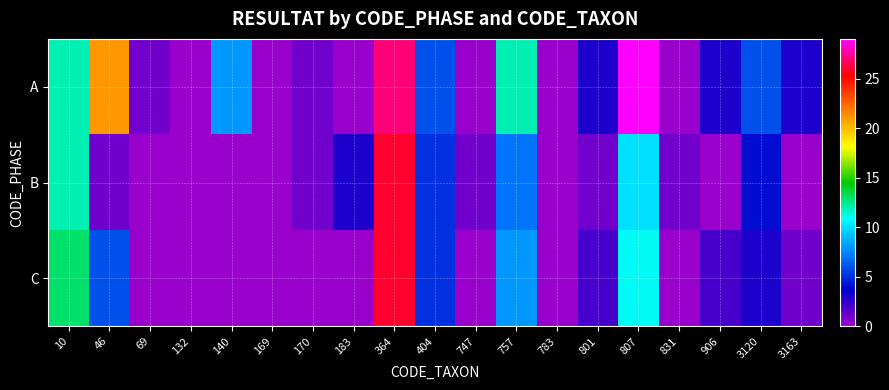

How many distinct data groups are displayed?

3